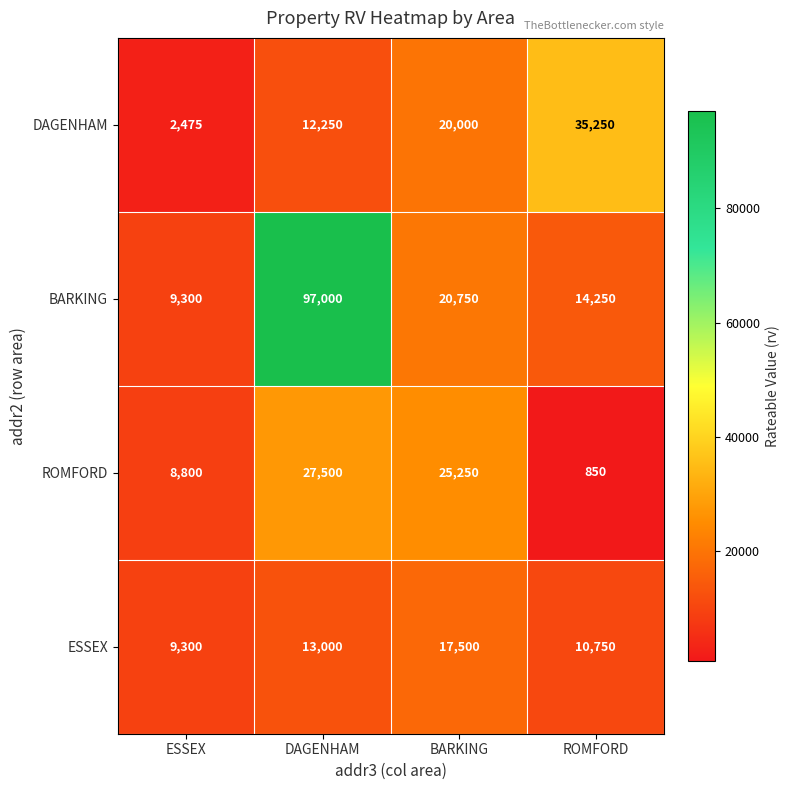

What is the difference between the maximum and minimum values in the ROMFORD series?

26650